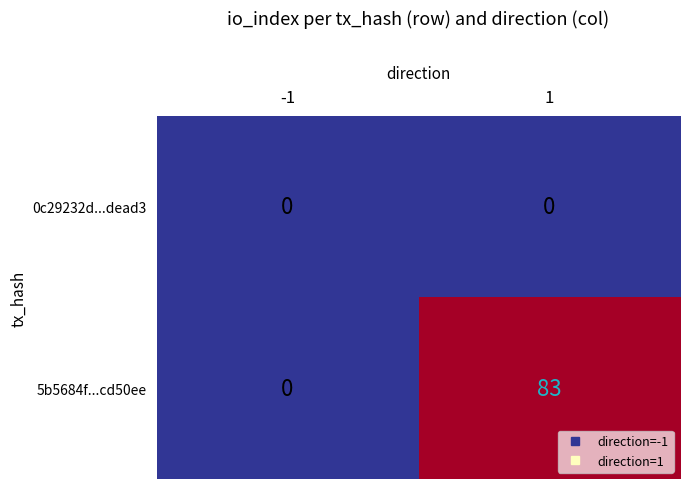

Reading left to right, transcribe all the data shown in this chart.

0c29232d...dead3: -1=0	1=0
5b5684f...cd50ee: -1=0	1=83